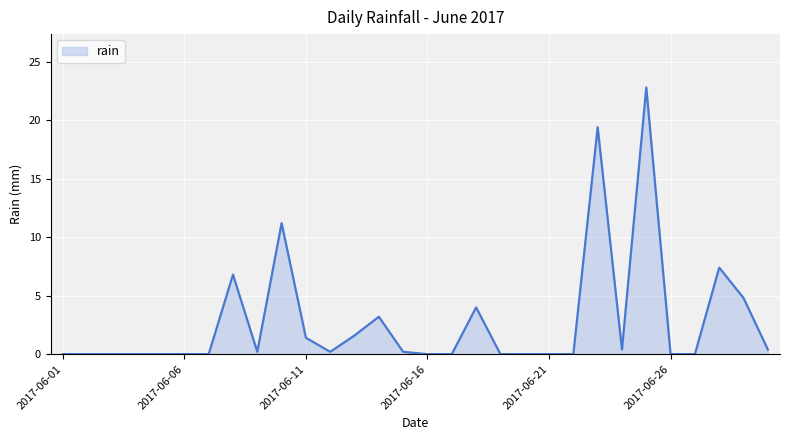

How many lines are shown in the chart?

1